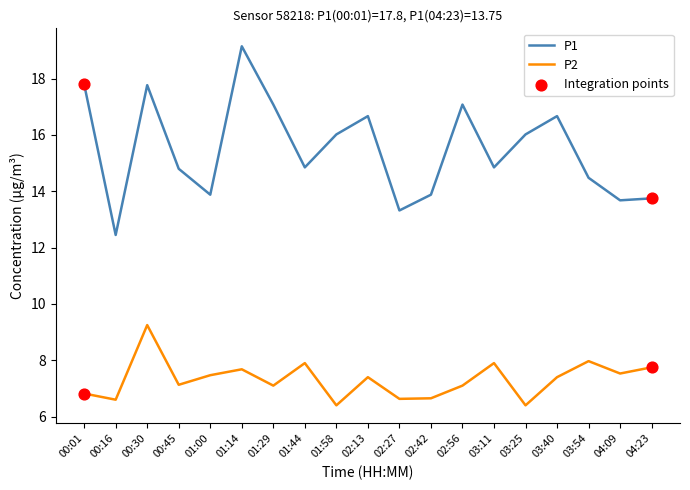

Which series has the largest total across all categories?

P1